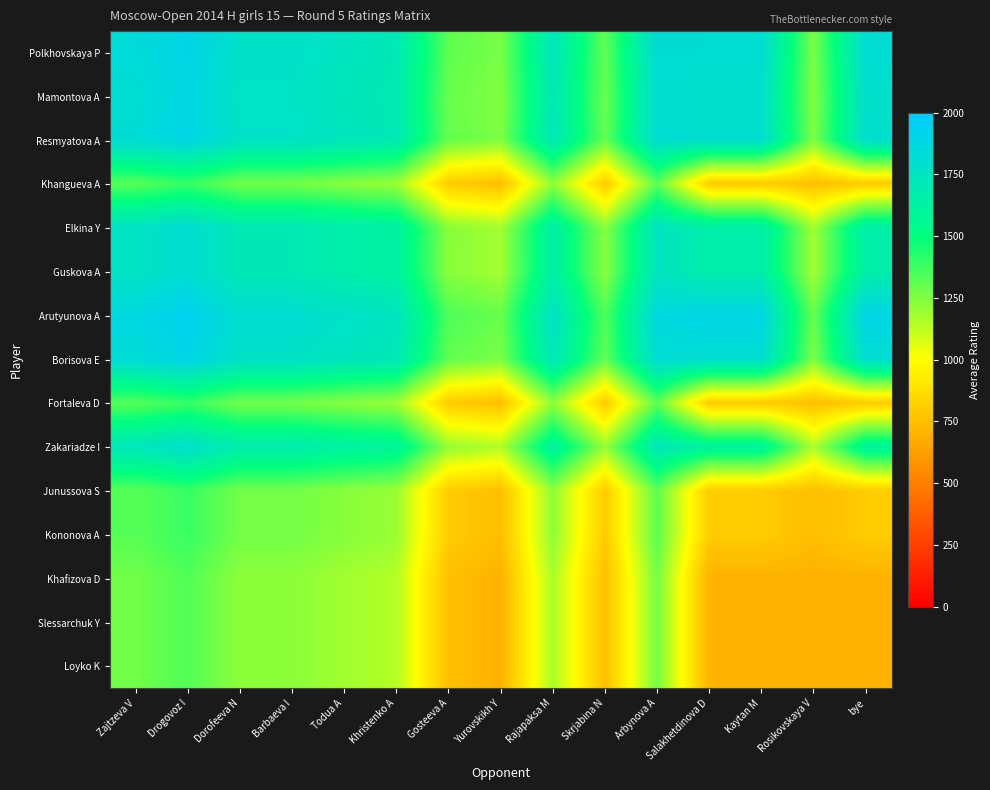

At how many categories does at least one series exceed 1843?

6